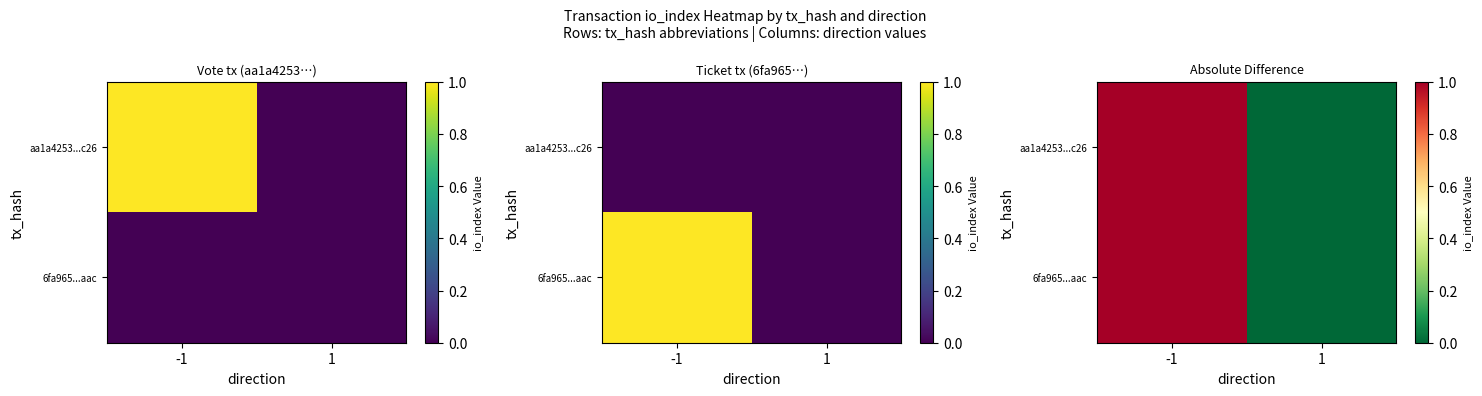

Count the number of data series in this chart.

2